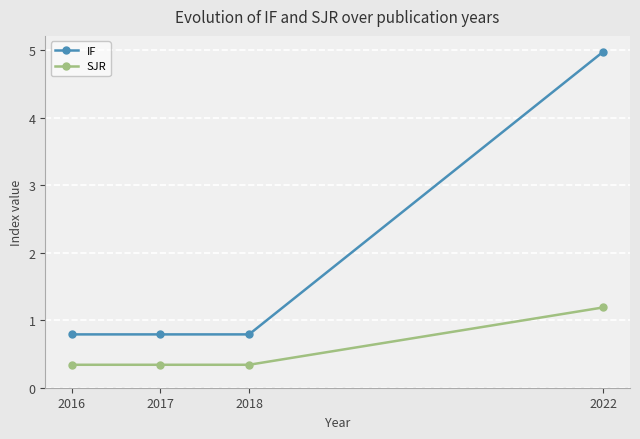

Is the value of SJR at 2016 greater than the value of IF at 2022?

No